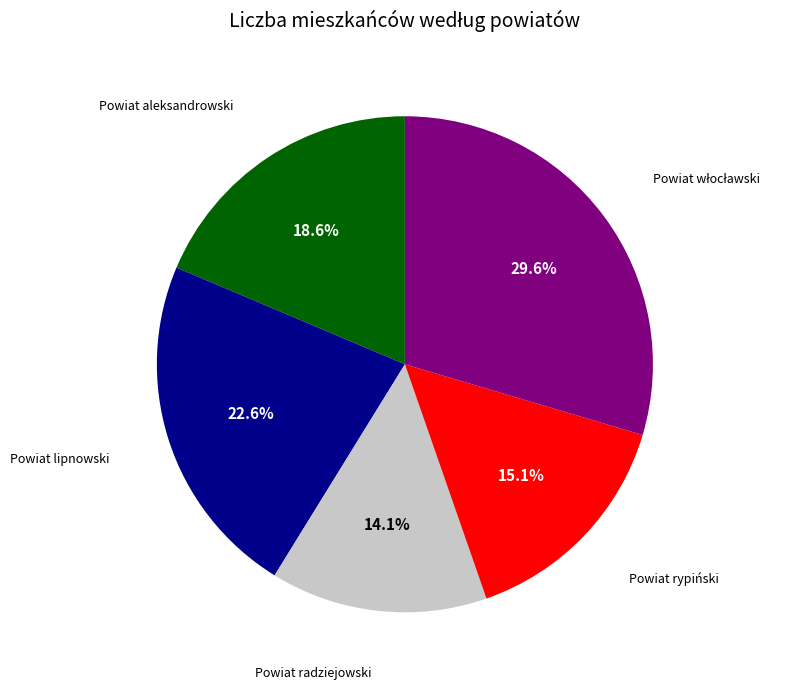

Is there any slice that represents more than half of the pie?

No